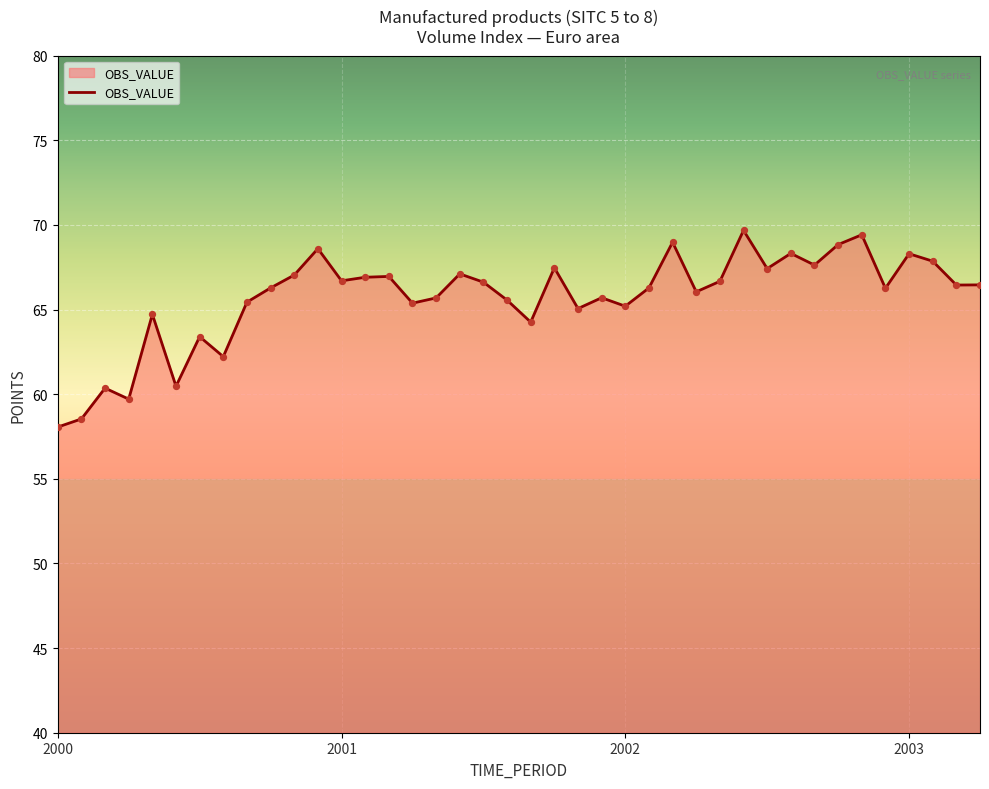

What is the smallest value displayed?

58.1